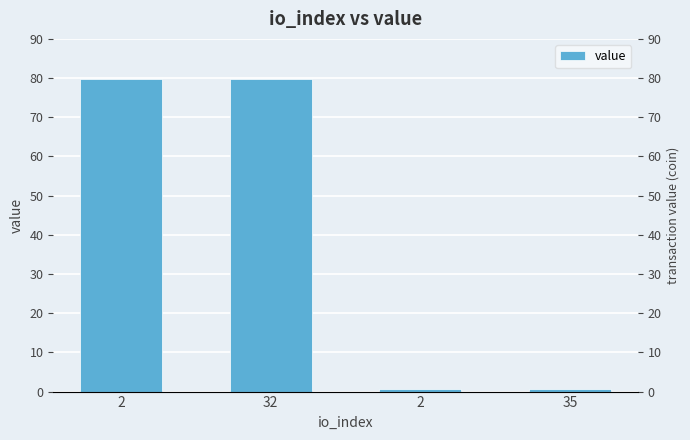

What is the difference between the values at 32 and 35?

79.2